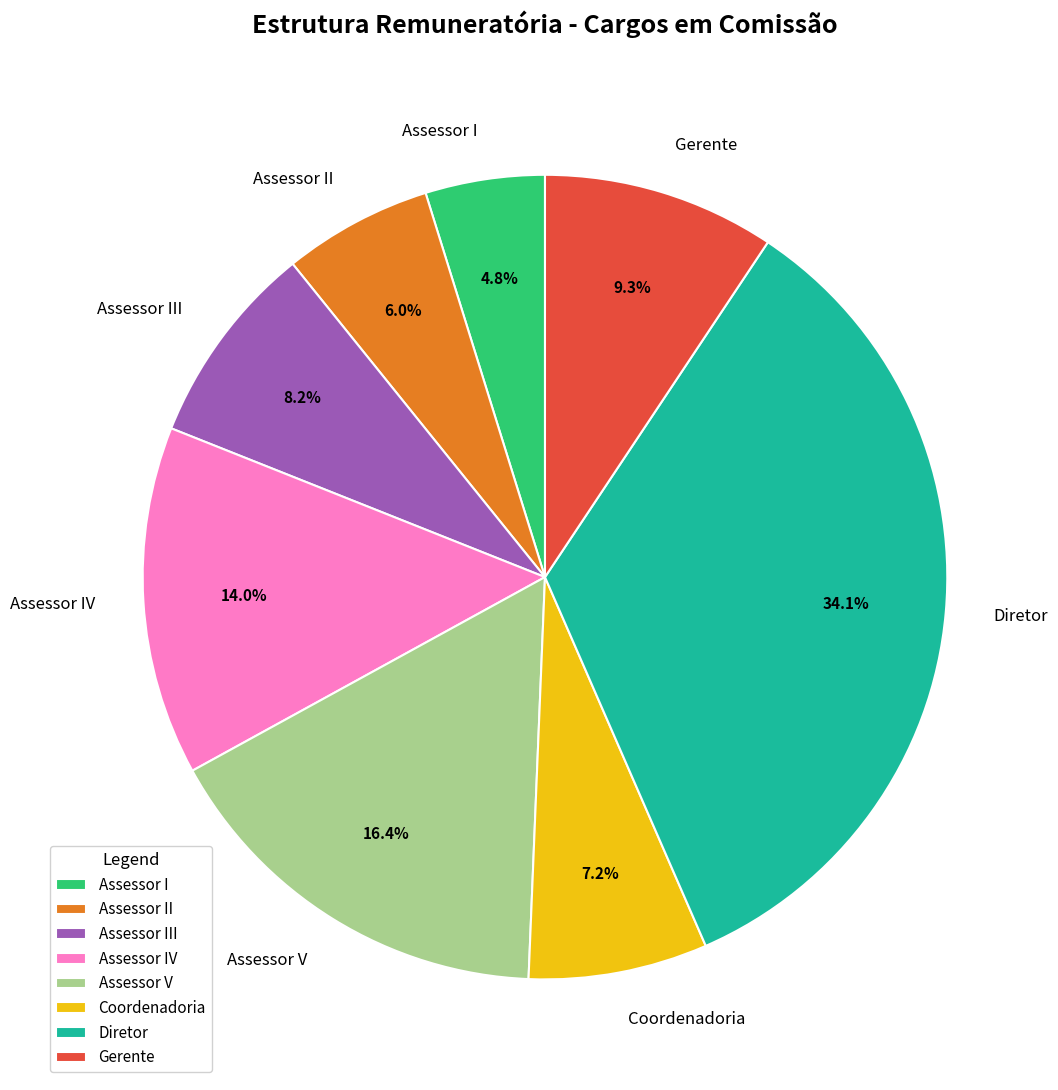

To the nearest percent, what is the combined percentage of Gerente and Assessor III?

18%